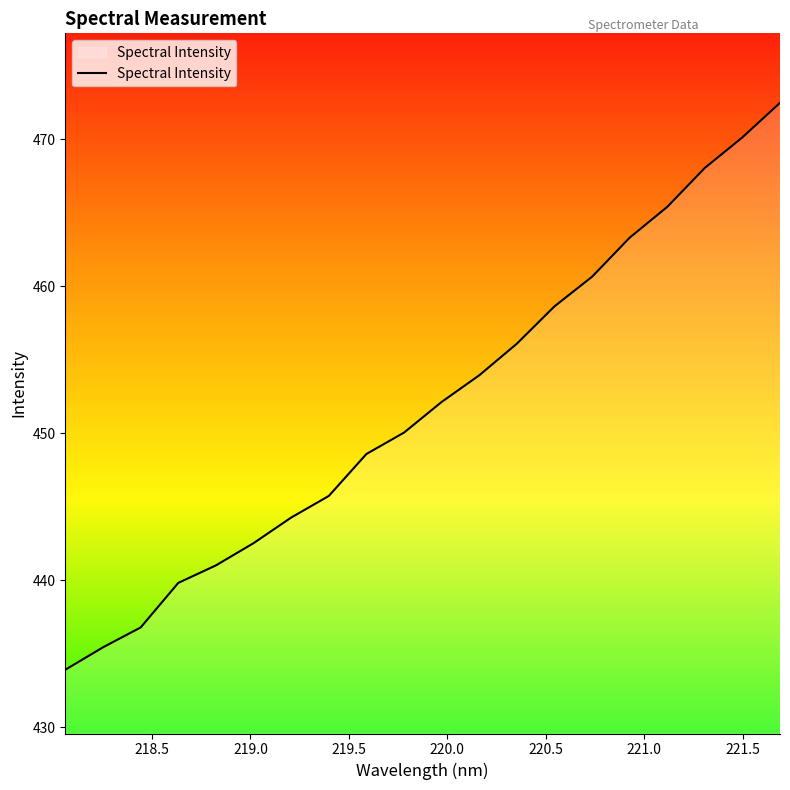

What is the greatest value displayed?

472.5